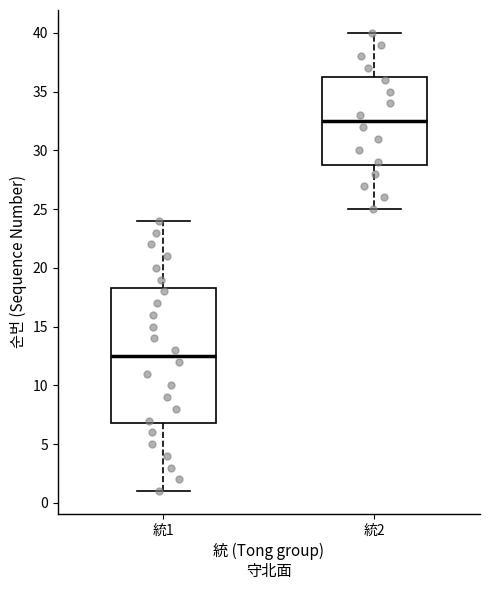

Comparing the boxes themselves (not the whiskers), which one is the tallest?

統1